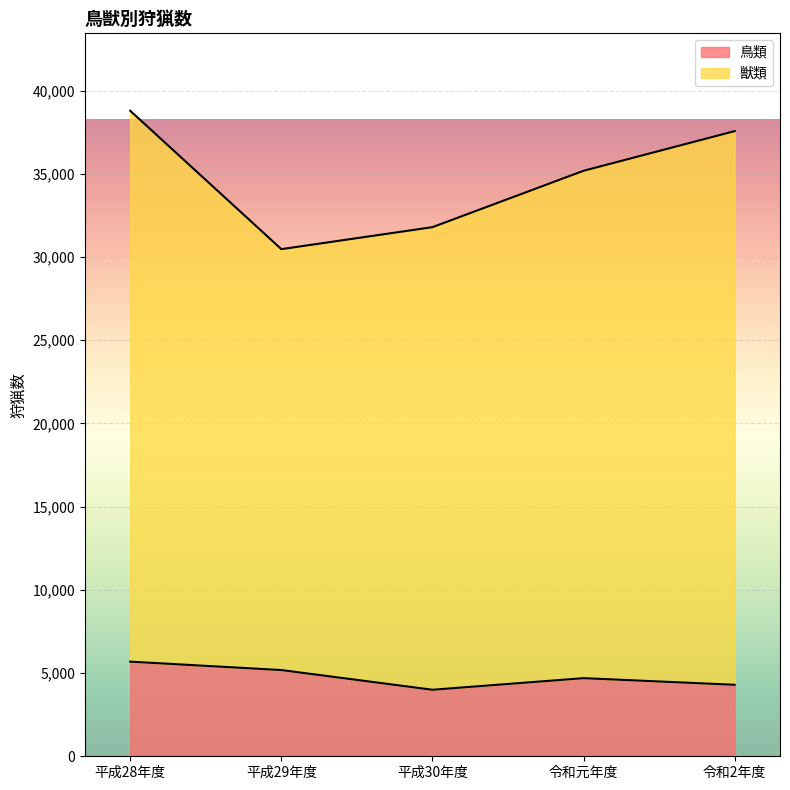

The 獣類 series shows 12725 at 平成30年度. True or false?

False